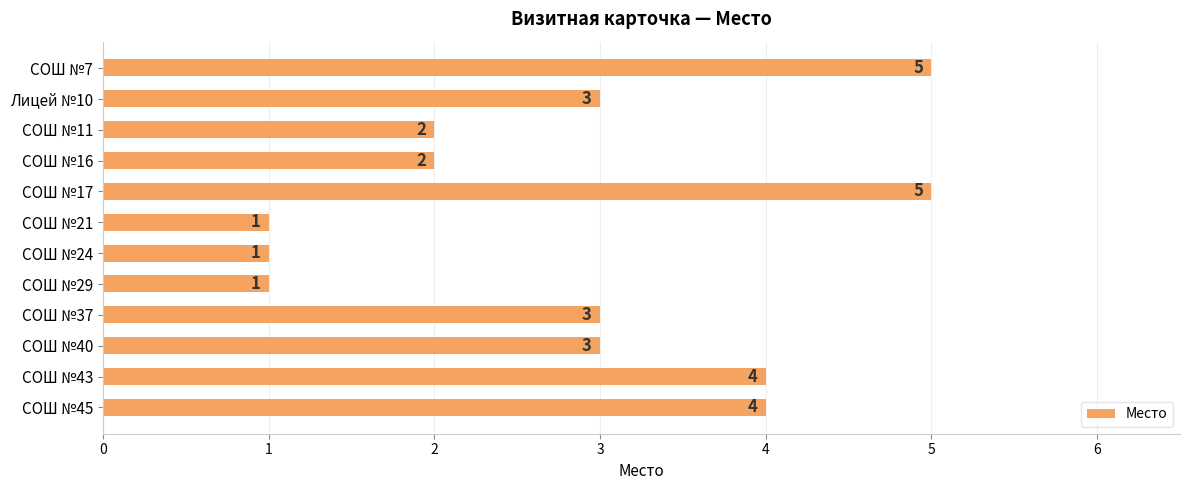

What is the difference between the second highest and second lowest values?

4